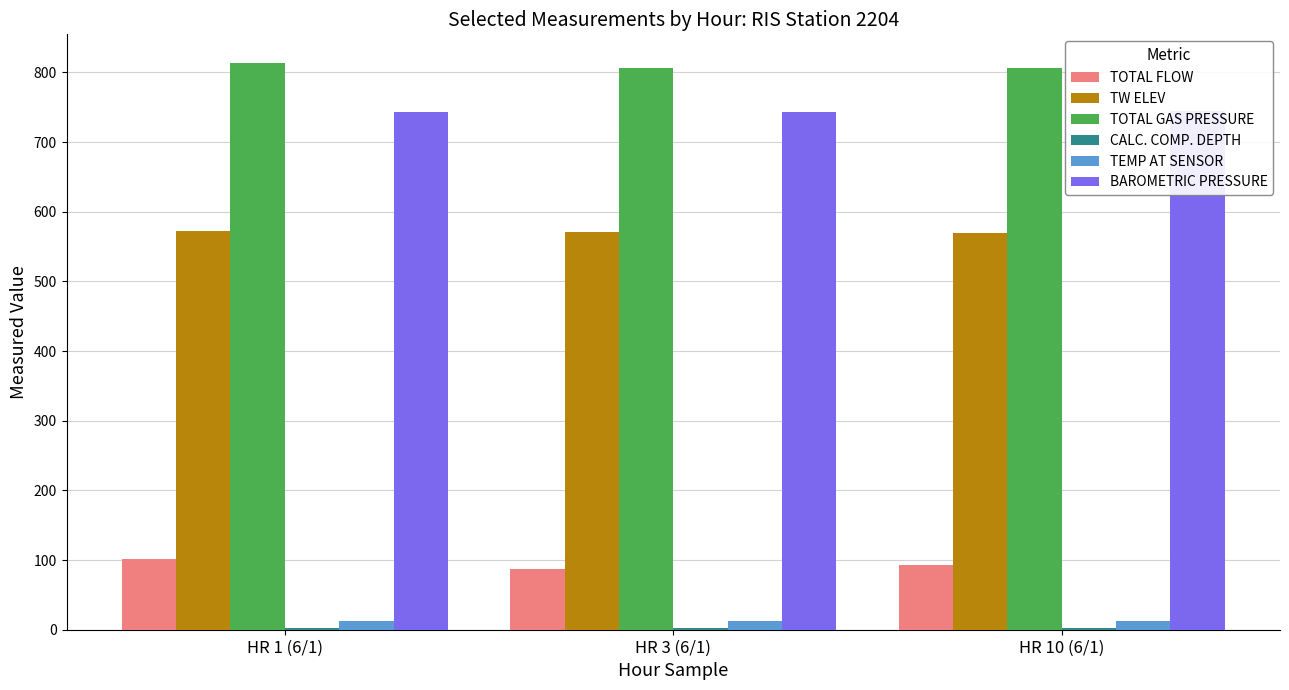

Which series has the largest range (max minus min)?

TOTAL FLOW